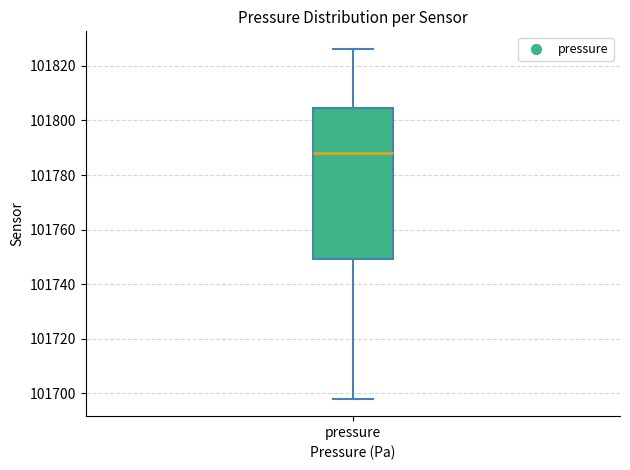

Where is the upper edge of the box for pressure on the y-axis? The values are not printed on the chart, so give them approximately, as read against the axis.

101804